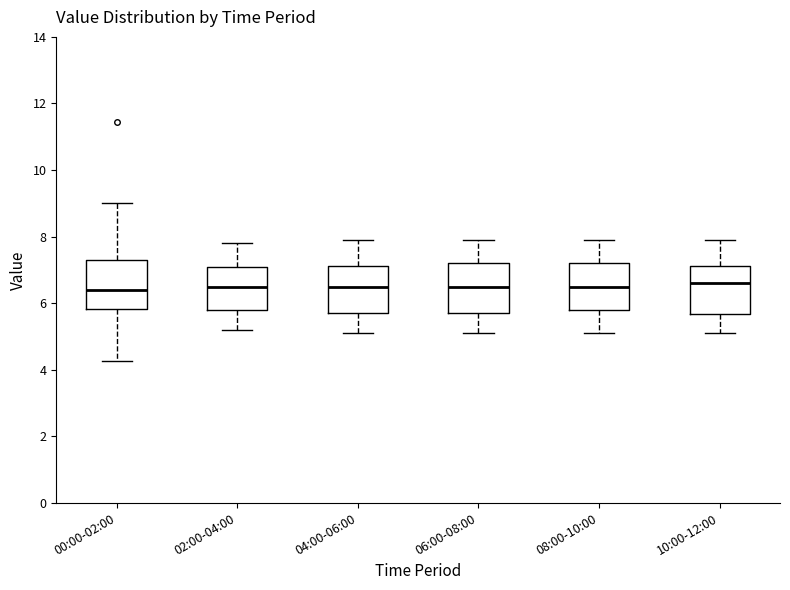

Reading left to right, read every box against the y-axis: the position of its median line, the range the box covers, and the ends of its whiskers. The values are not printed on the chart, so give them approximately, as read against the axis.

00:00-02:00: median 6.4, box 5.8 to 7.2, whiskers 4.2 to 9.0
02:00-04:00: median 6.6, box 5.8 to 7.2, whiskers 5.2 to 7.8
04:00-06:00: median 6.6, box 5.8 to 7.2, whiskers 5.2 to 8.0
06:00-08:00: median 6.6, box 5.8 to 7.2, whiskers 5.2 to 8.0
08:00-10:00: median 6.6, box 5.8 to 7.2, whiskers 5.2 to 8.0
10:00-12:00: median 6.6, box 5.6 to 7.2, whiskers 5.2 to 8.0